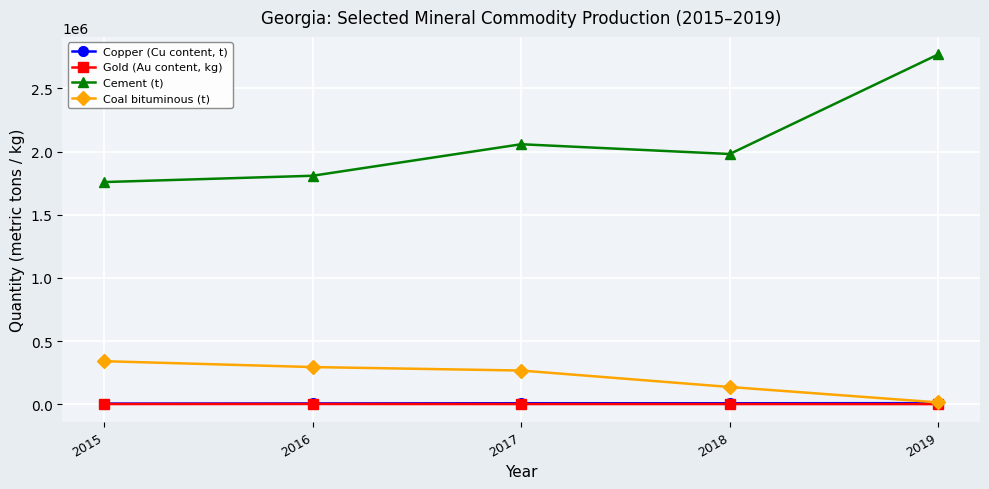

At which category does the chart reach its peak across all series?

2019